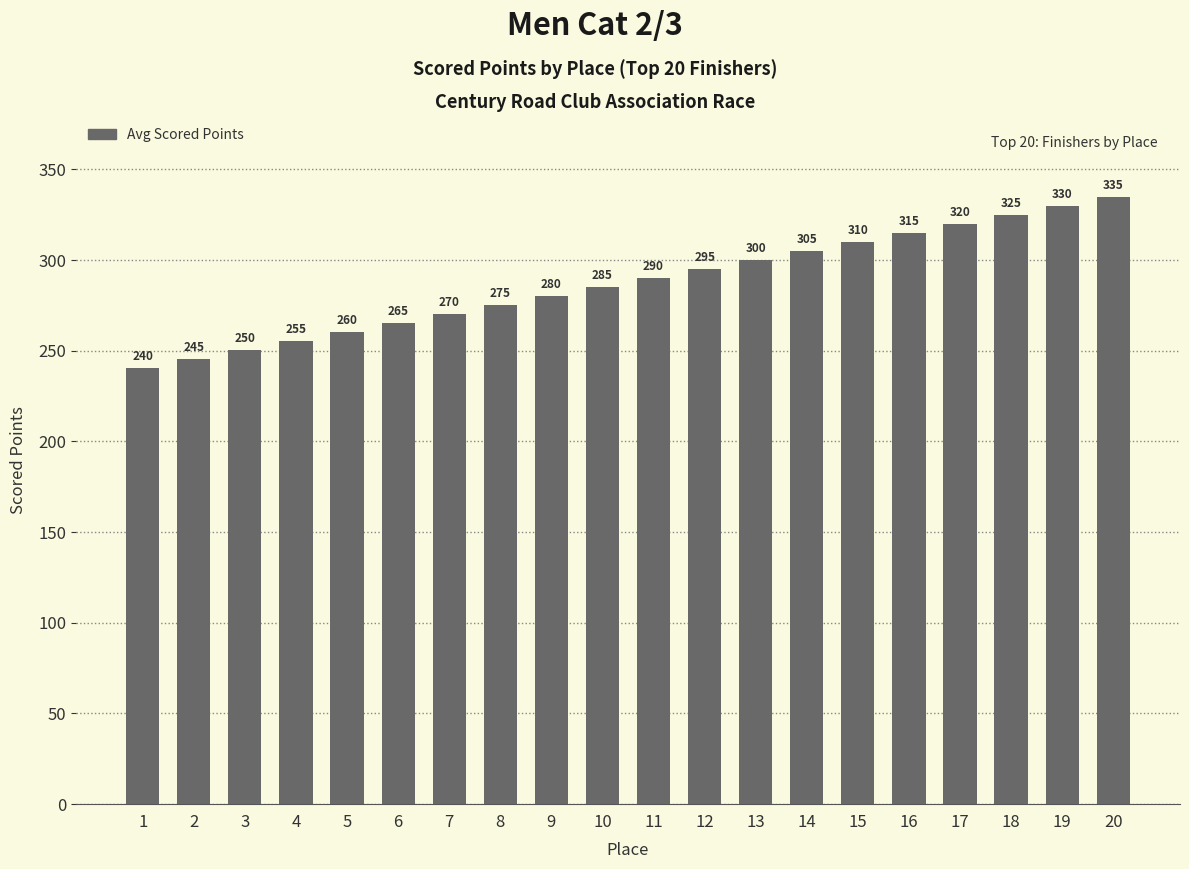

True or false: the data shows 76.6 at 17.

False